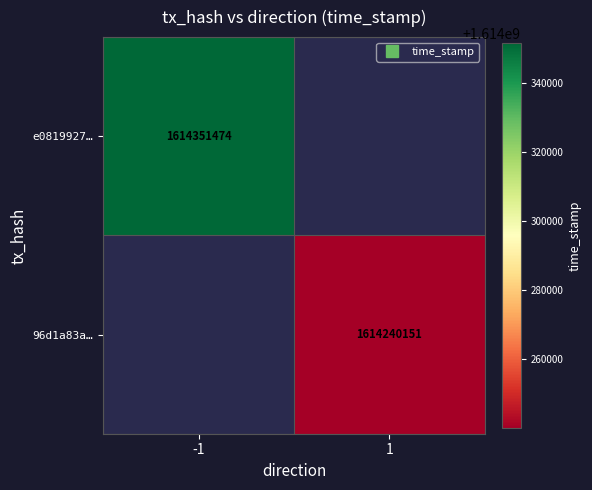

Count the number of data series in this chart.

2